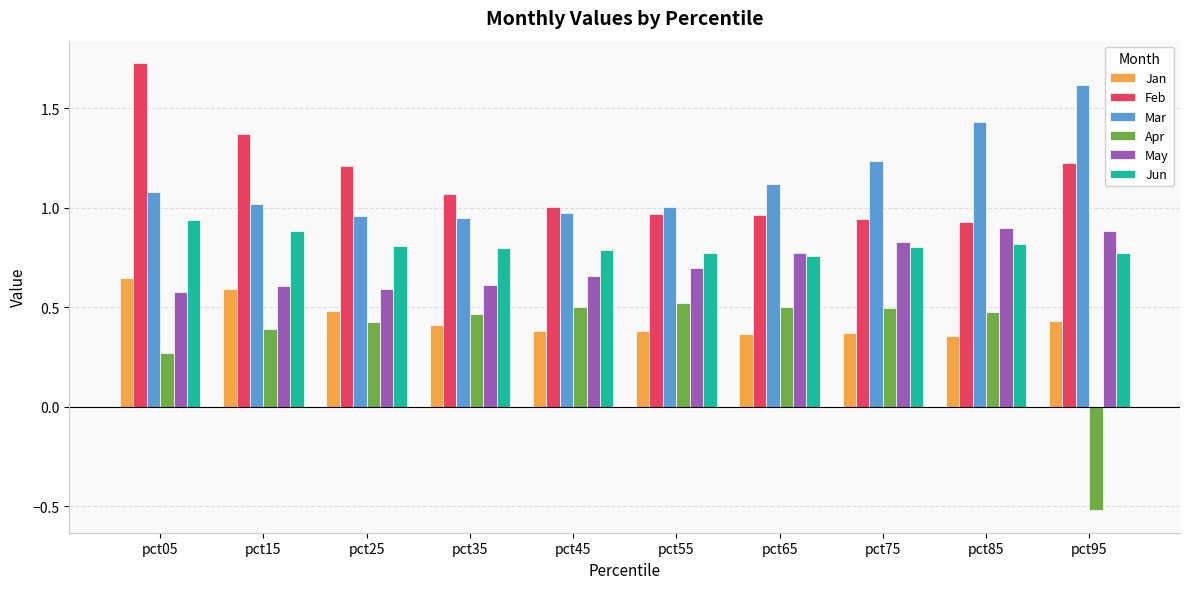

What is the total value across all series at pct45?

4.3